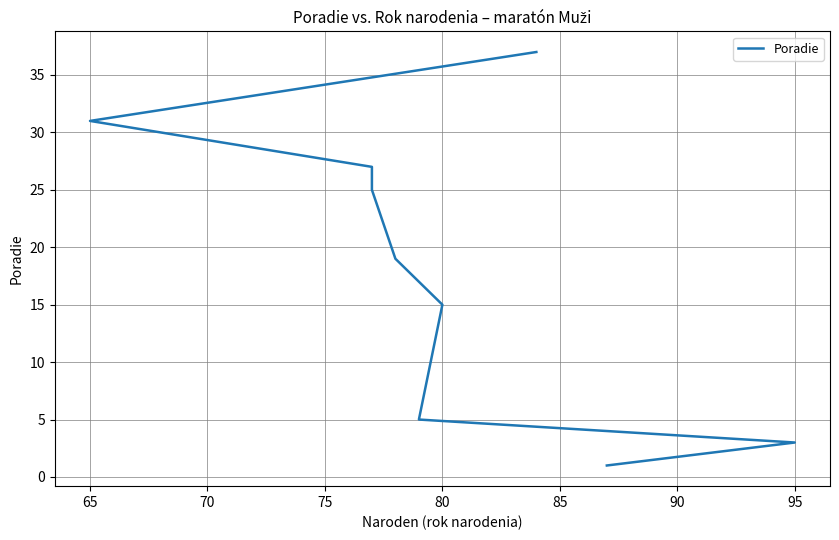

Reading left to right, what are all the values shown in this chart?

1	3	5	15	19	25	27	31	37